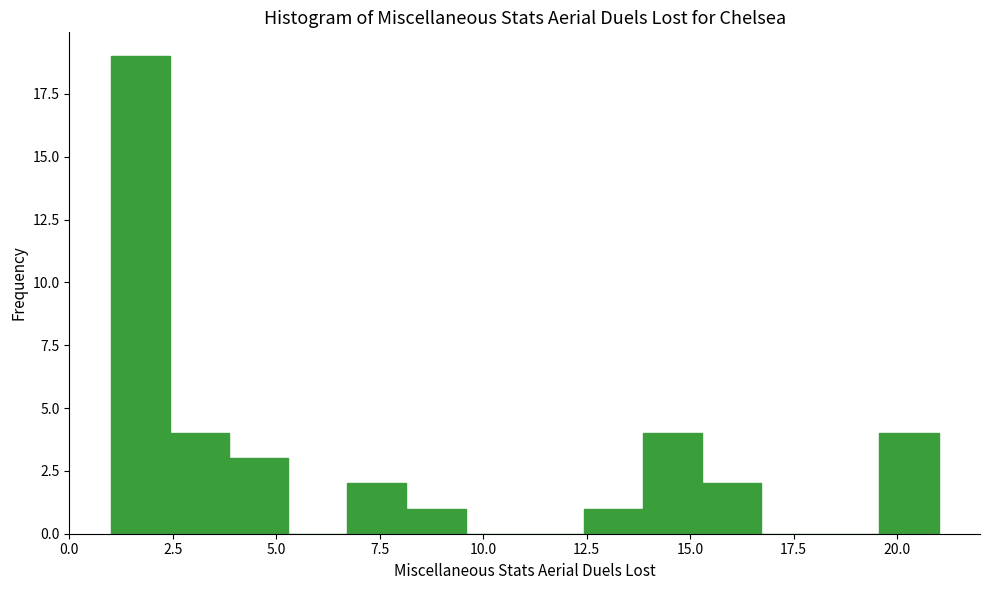

Around what value on the x-axis is the tallest bar? Give the approximate position of its centre, as read against the axis.

1.5